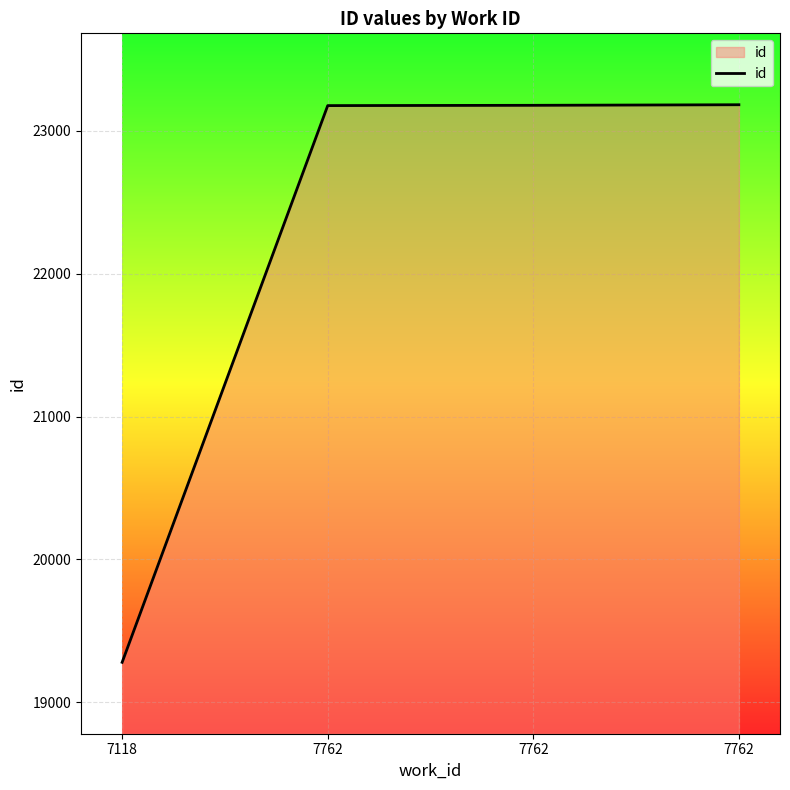

How many series are shown in this chart?

1